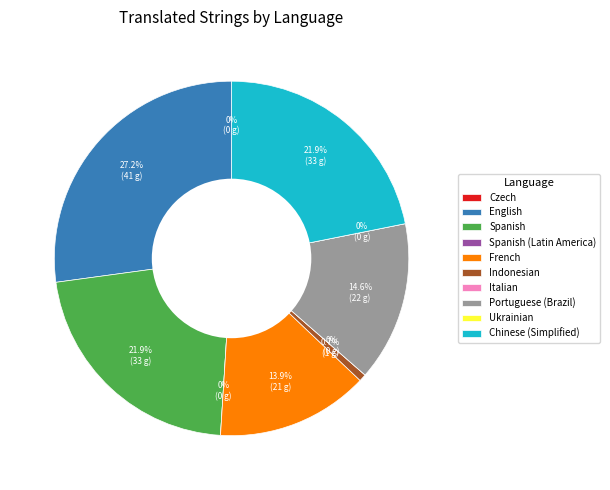

To the nearest percent, what is the difference between the largest and smallest slice percentages?

27%